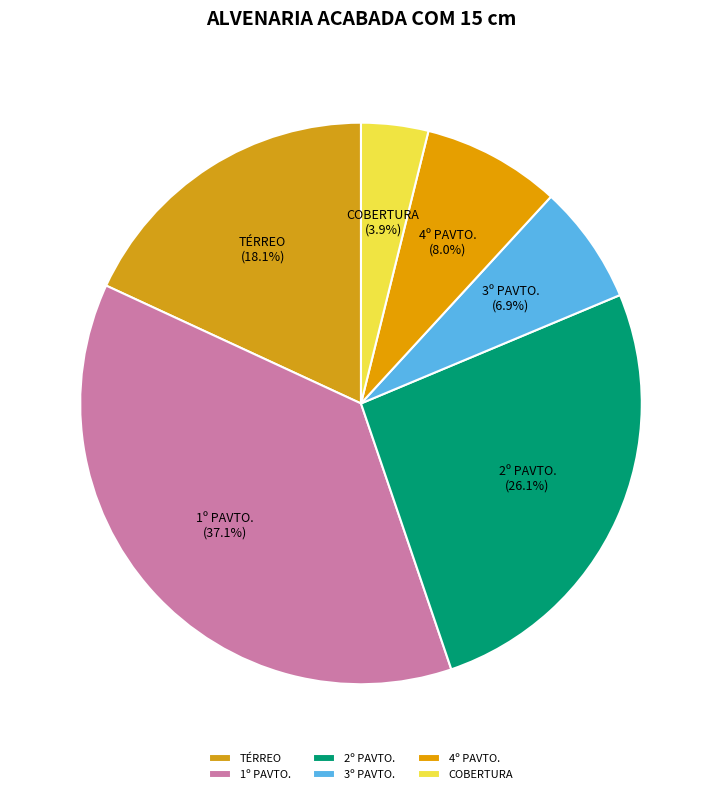

Which has a higher value, 1º PAVTO. or COBERTURA?

1º PAVTO.